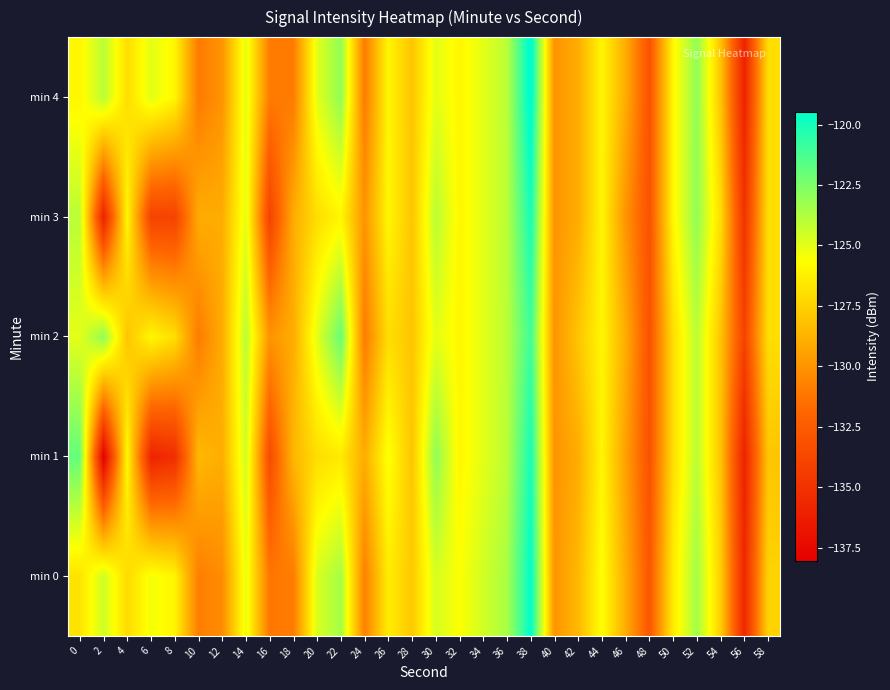

List the series in order of their peak value, highest first.

min 4, min 0, min 1, min 3, min 2